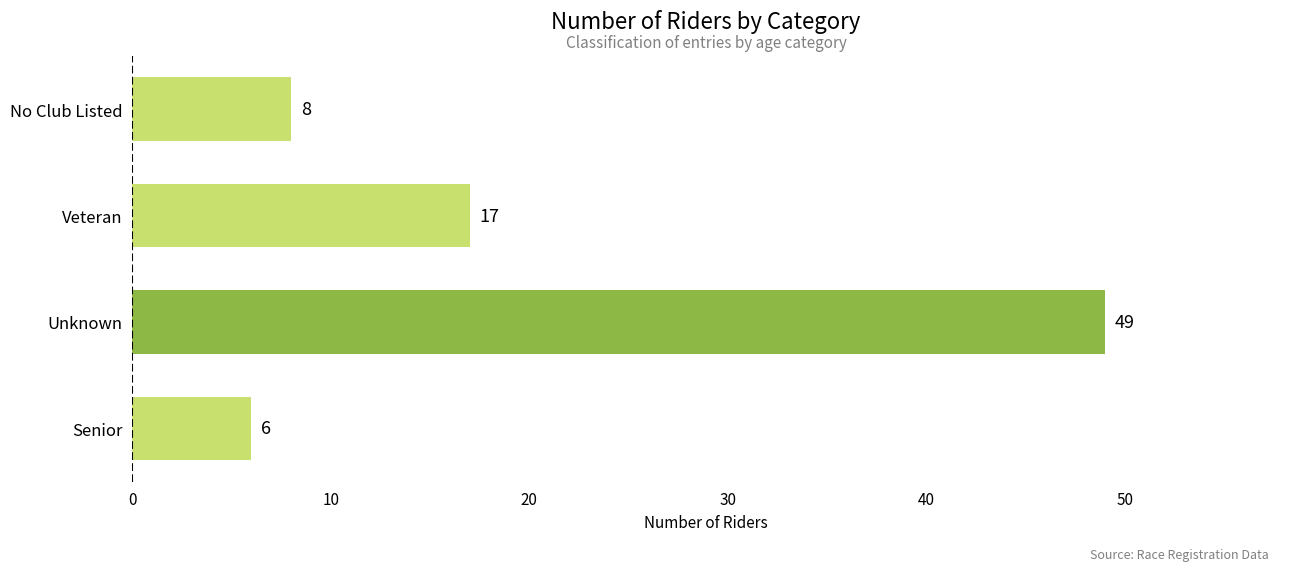

Which has a higher value, No Club Listed or Senior?

No Club Listed